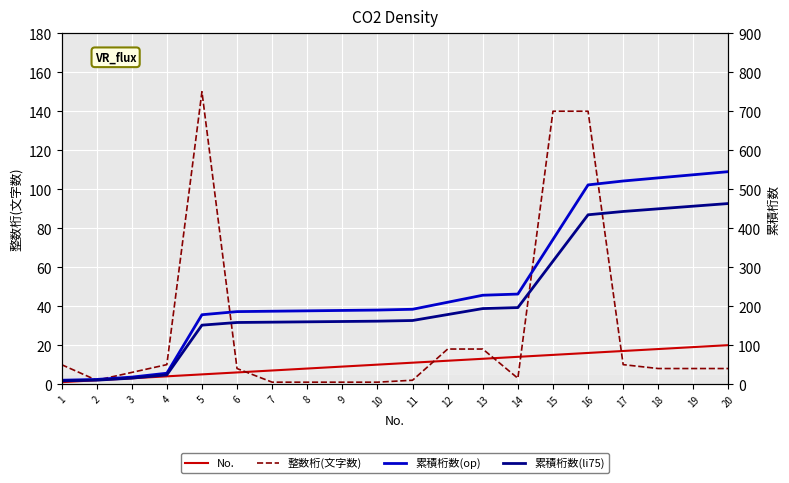

Is the value of 累積桁数(li75) at 17 greater than the value of 整数桁(文字数) at 2?

Yes